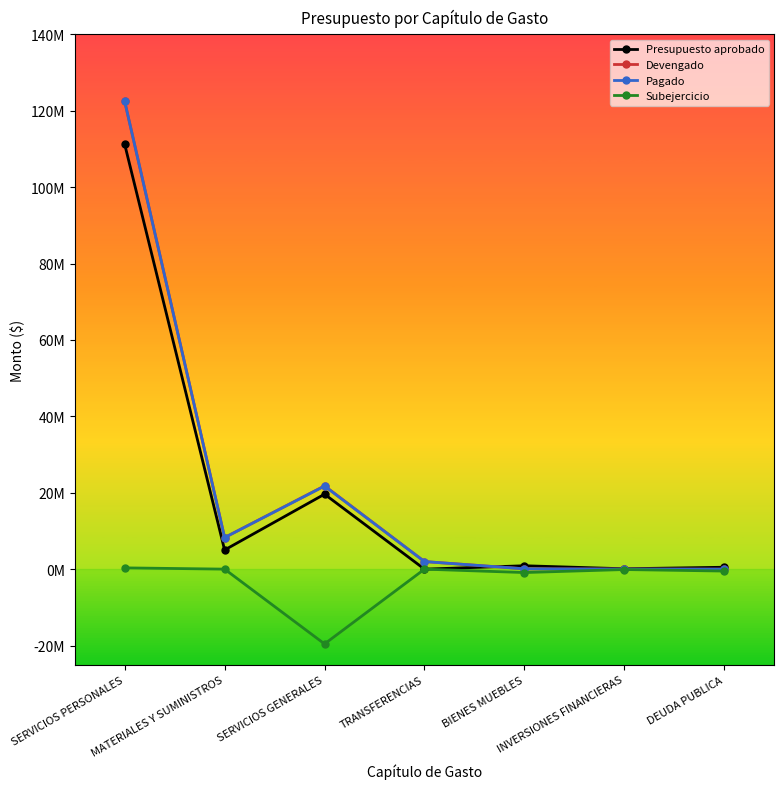

Does the chart display data point markers on the line(s)?

Yes